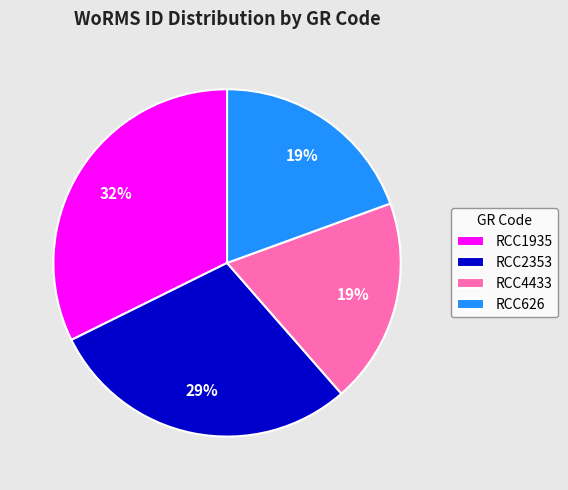

To the nearest percent, what is the difference between the RCC2353 and RCC4433 slice percentages?

10%